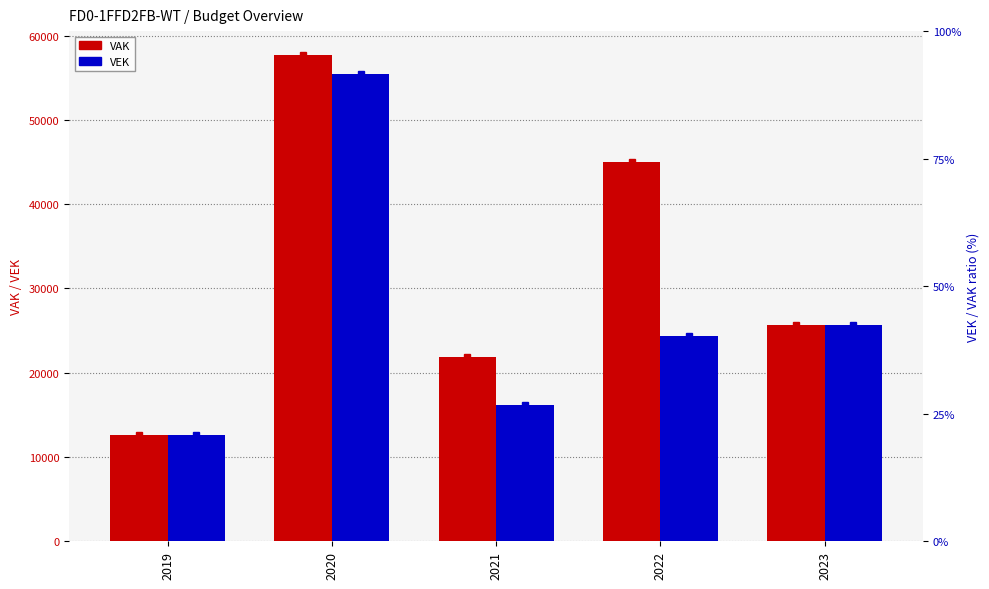

At how many categories does at least one series exceed 36990?

2